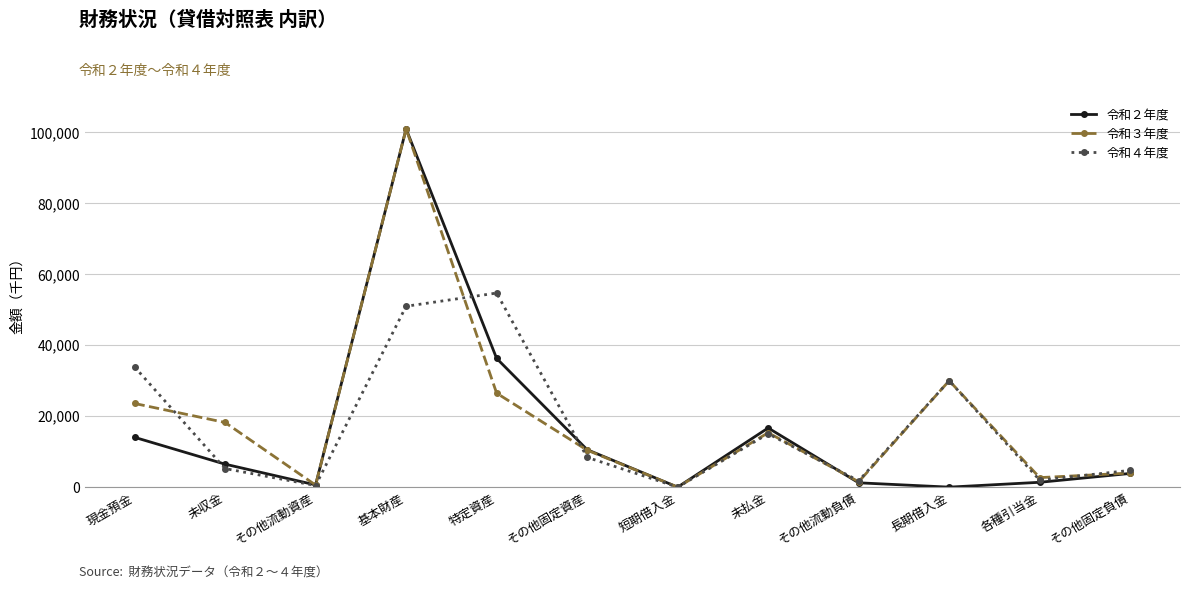

At which label does 令和４年度 reach its peak?

特定資産